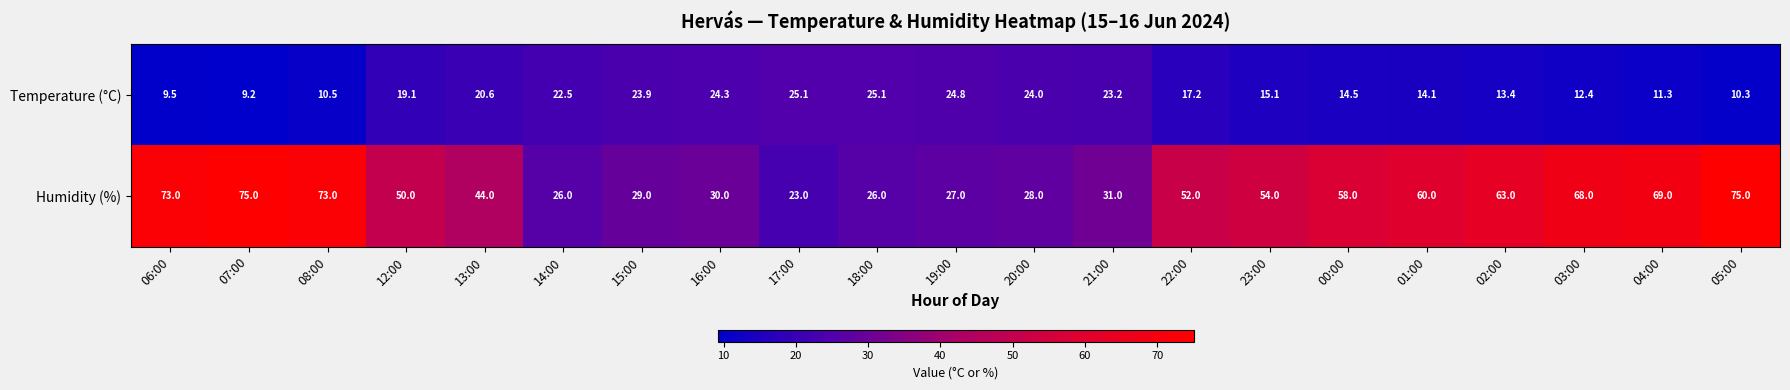

At which label is Humidity (%) closest to 49?

12:00